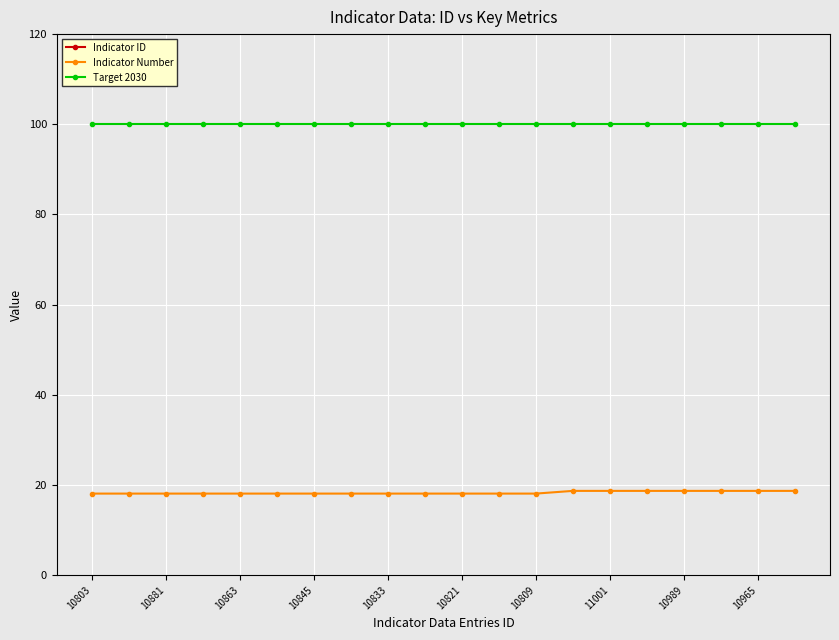

Reading left to right, transcribe all the data shown in this chart.

Indicator ID: 568.0	568.0	568.0	568.0	568.0	568.0	568.0	568.0	568.0	568.0	568.0	568.0	568.0	569.0	569.0	569.0	569.0	569.0	569.0	569.0
Indicator Number: 18.1	18.1	18.1	18.1	18.1	18.1	18.1	18.1	18.1	18.1	18.1	18.1	18.1	18.7	18.7	18.7	18.7	18.7	18.7	18.7
Target 2030: 100.0	100.0	100.0	100.0	100.0	100.0	100.0	100.0	100.0	100.0	100.0	100.0	100.0	100.0	100.0	100.0	100.0	100.0	100.0	100.0